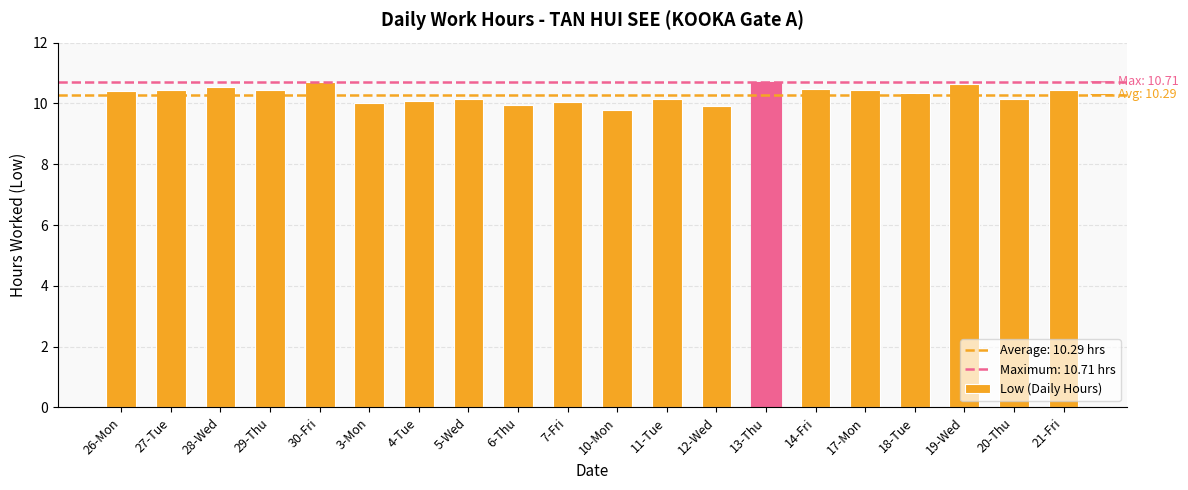

What is the minimum value shown in the chart?

9.8